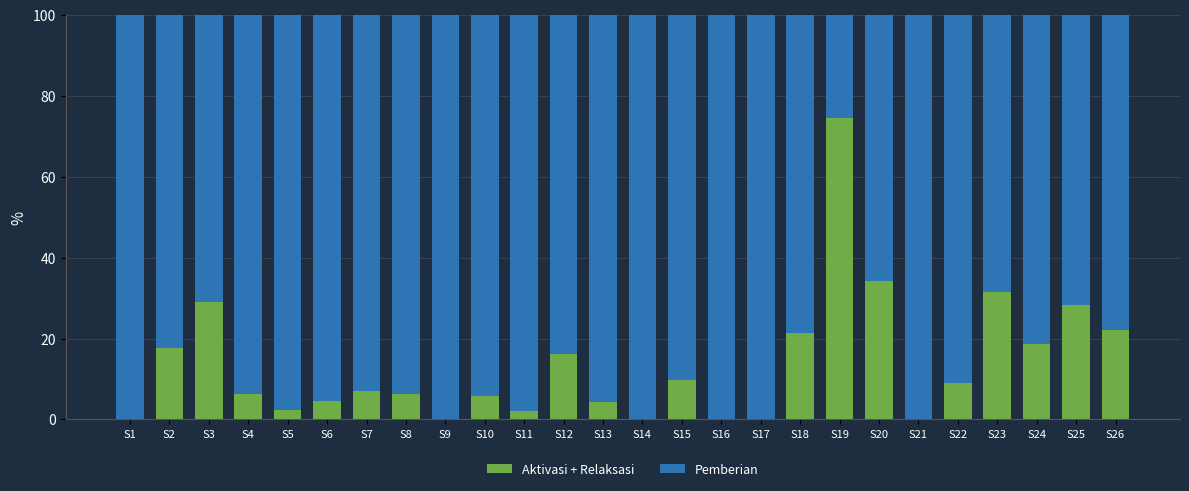

Which category has the highest value in the Aktivasi + Relaksasi series?

S19